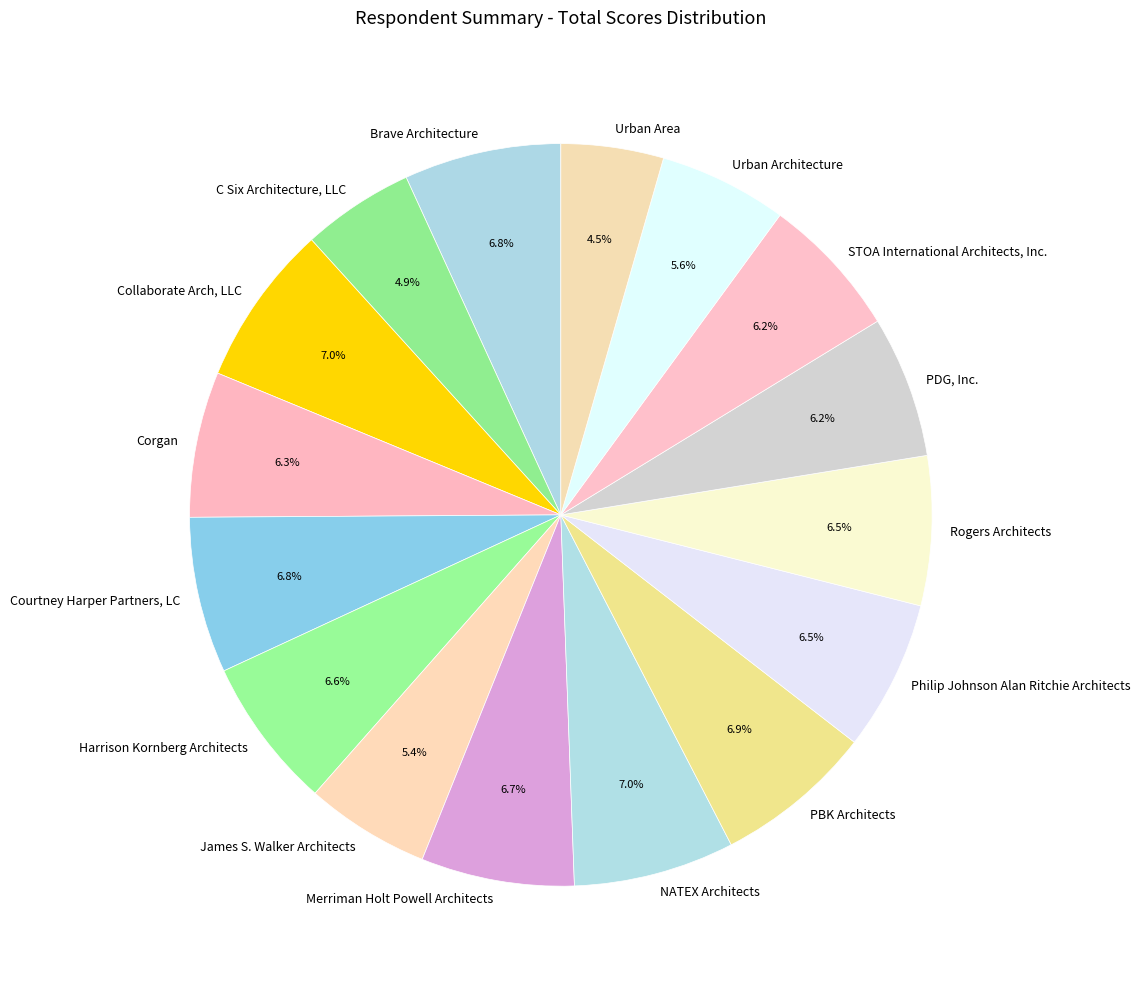

Approximately how many times larger is the value at Harrison Kornberg Architects compared to Brave Architecture?

1.0